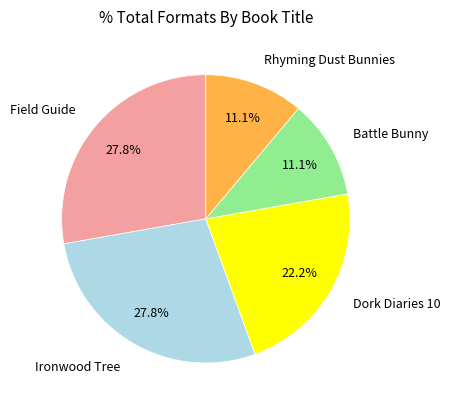

How many segments does this pie chart have?

5